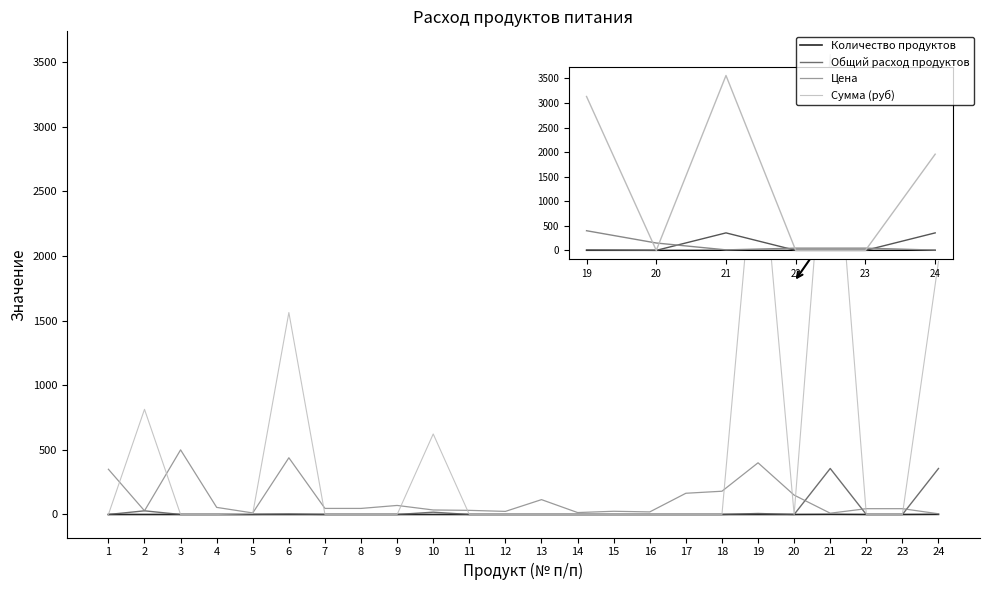

Is it true that Сумма (руб) equals 634.6 at 24?

False